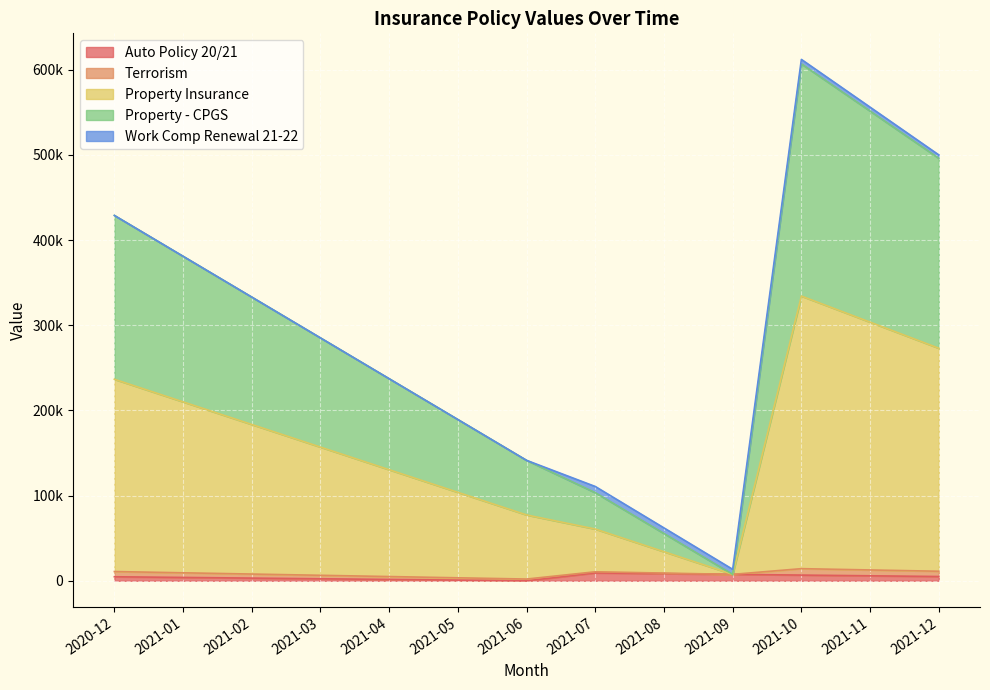

At which category does Terrorism reach its first local valley?

2021-09